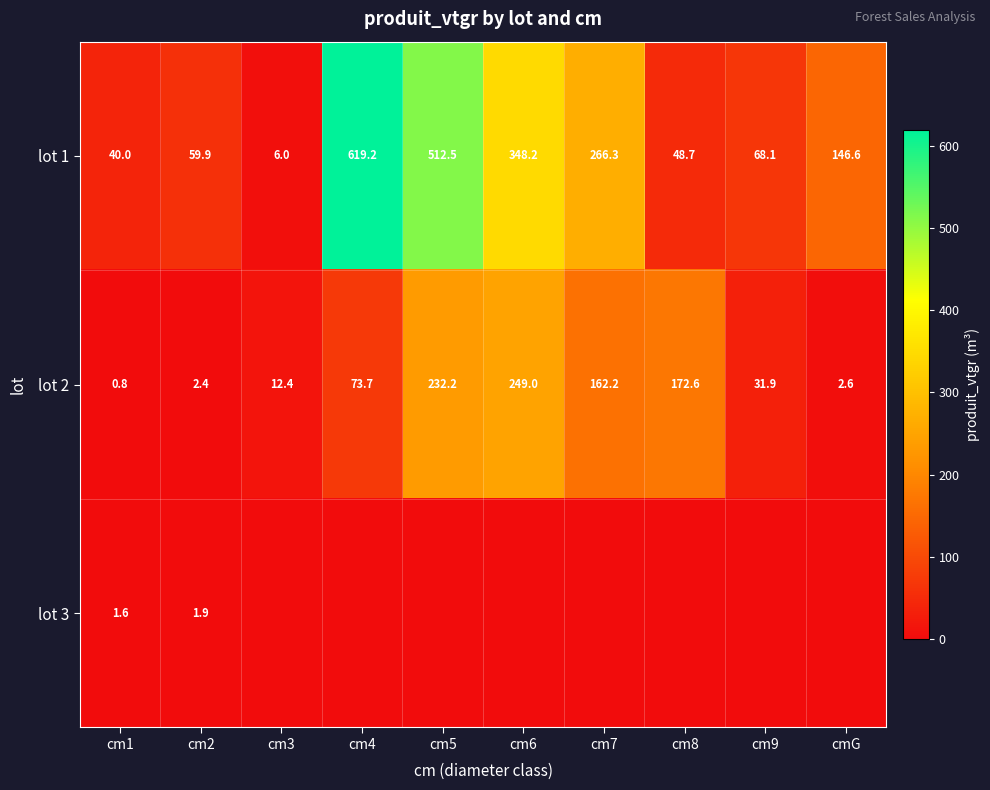

The lot 2 series shows 31.9 at cm9. True or false?

True